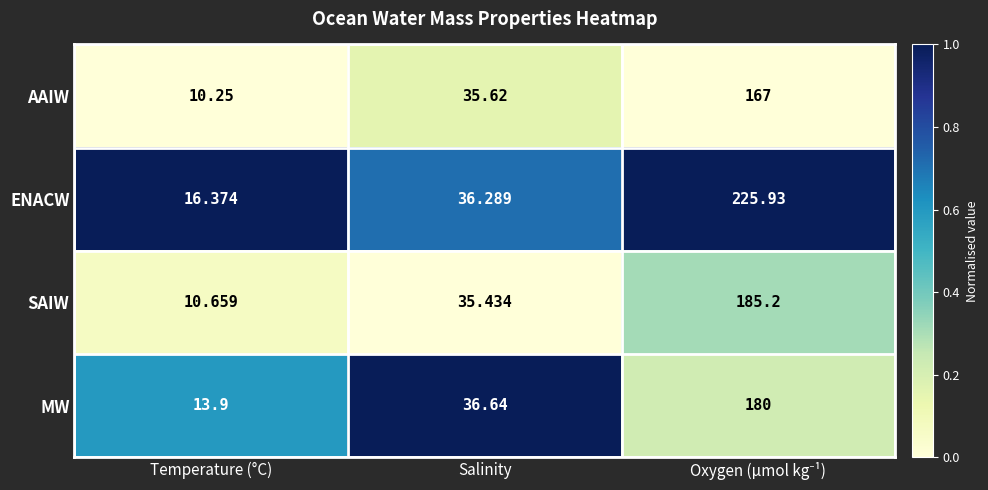

Which series has the largest total across all categories?

ENACW